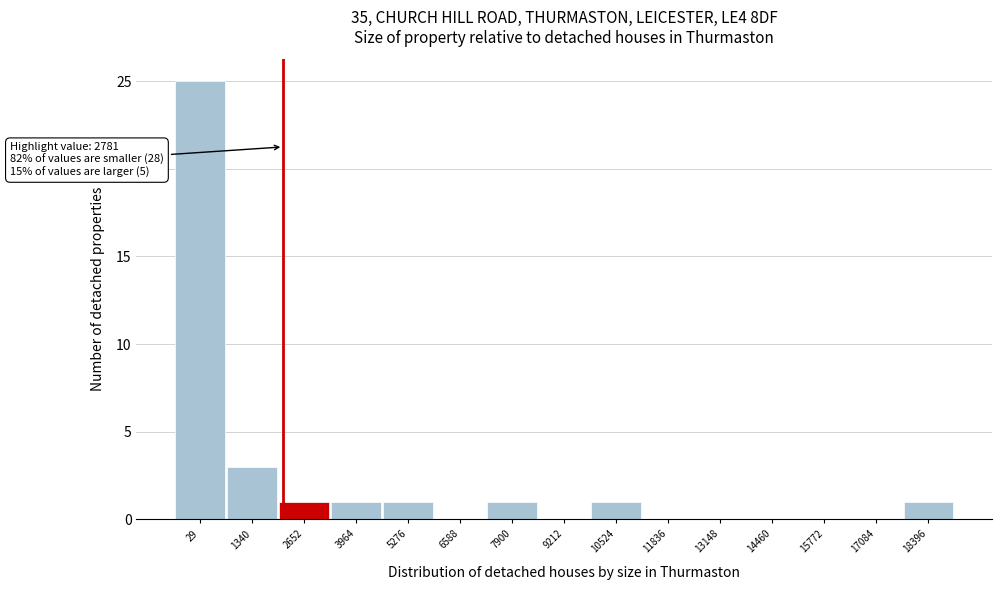

Reading left to right, extract all data points from this chart.

29=25	1340=3	2652=1	3964=1	5276=1	6588=0	7900=1	9212=0	10524=1	11836=0	13148=0	14460=0	15772=0	17084=0	18396=1